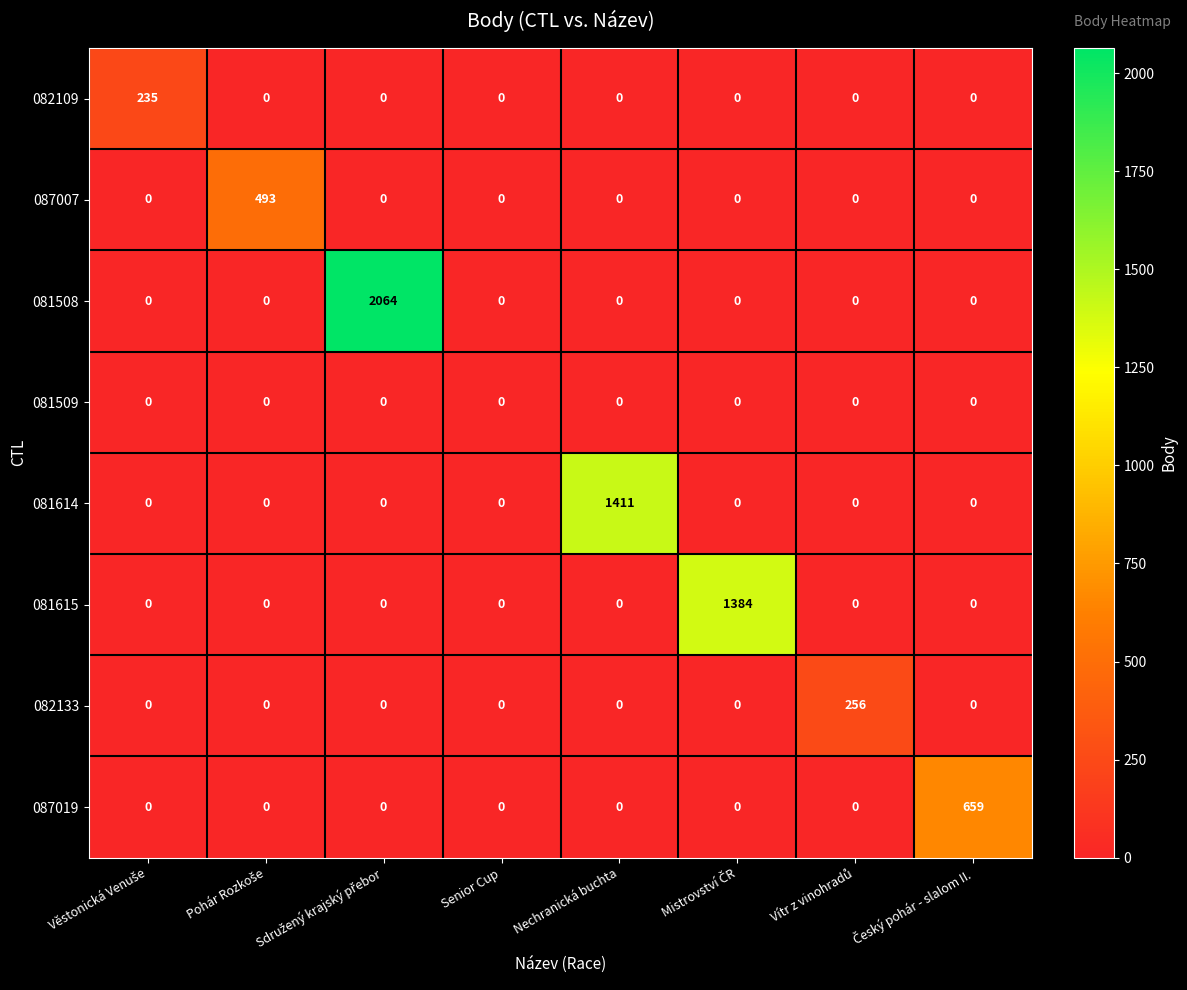

List the series in order of their peak value, highest first.

081508, 081614, 081615, 087019, 087007, 082133, 082109, 081509